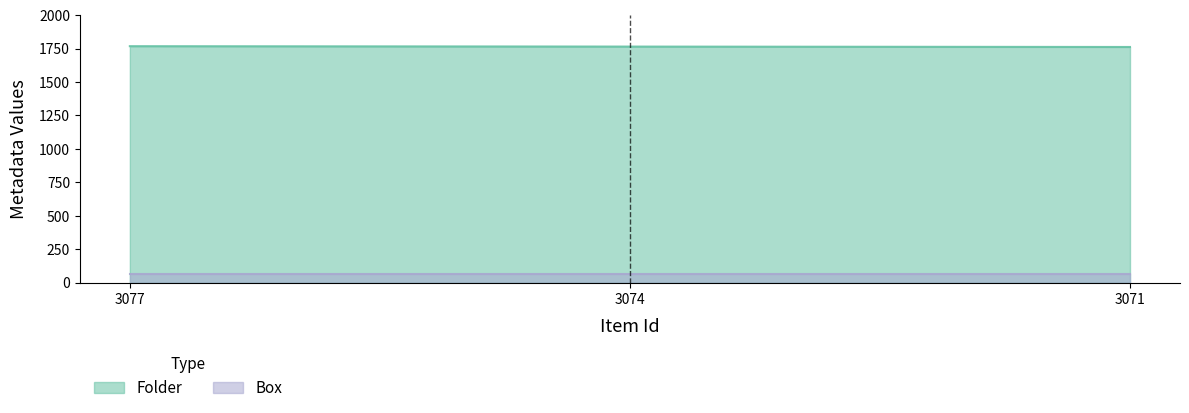

What is the value of the 3rd point from the left?

1762